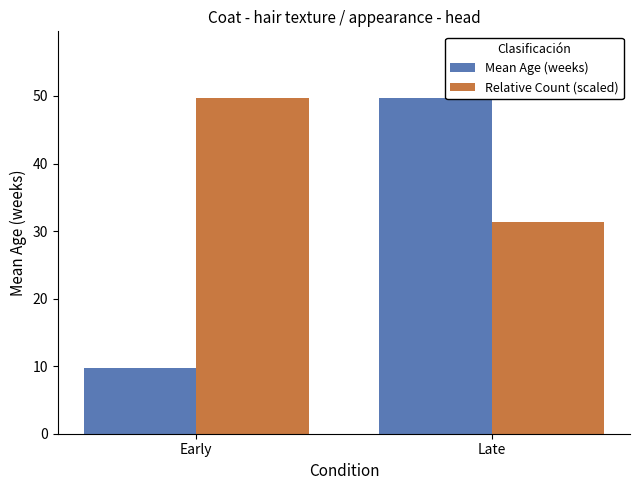

Is the value of Relative Count (scaled) at Late greater than the value of Mean Age (weeks) at Early?

Yes